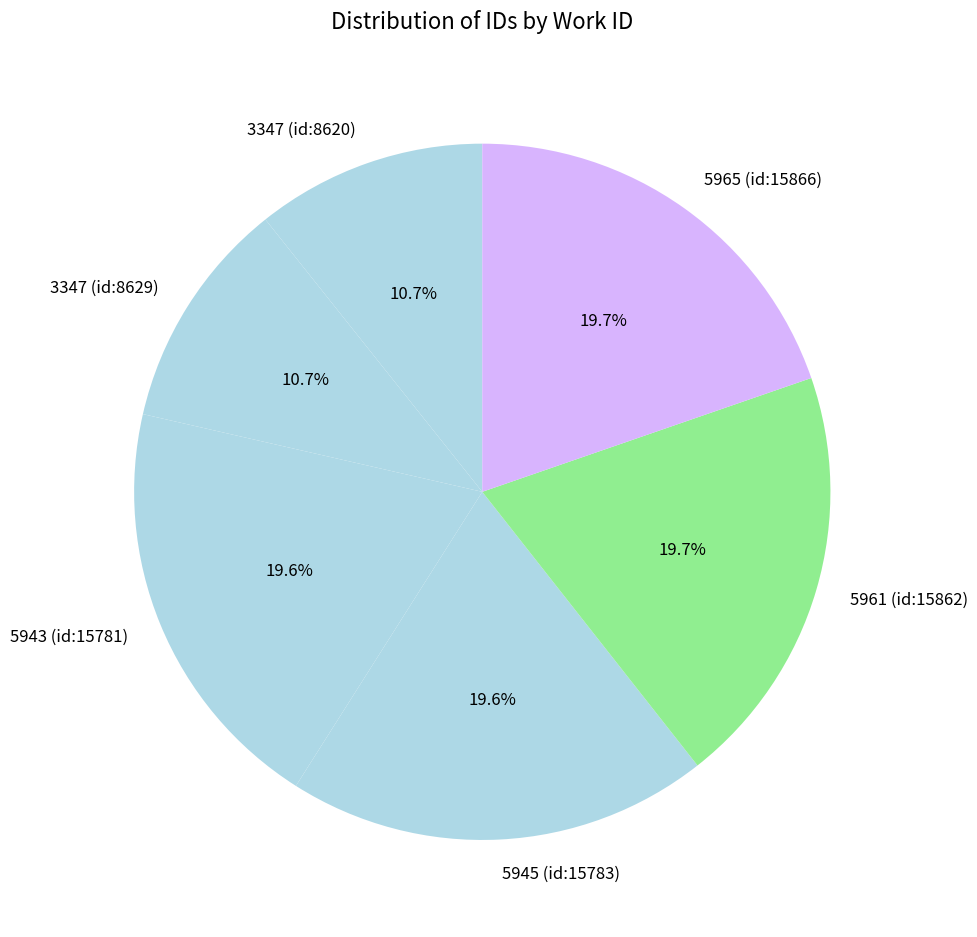

To the nearest percent, what is the average slice percentage?

17%